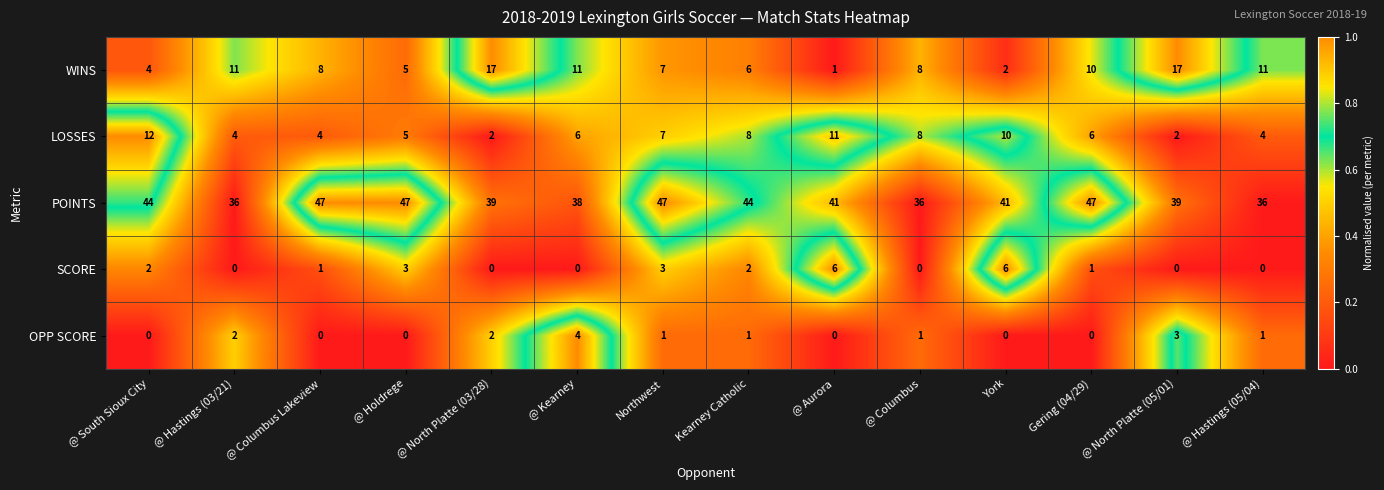

What is the sum of the OPP SCORE values at @ Kearney and @ Hastings (05/04)?

5